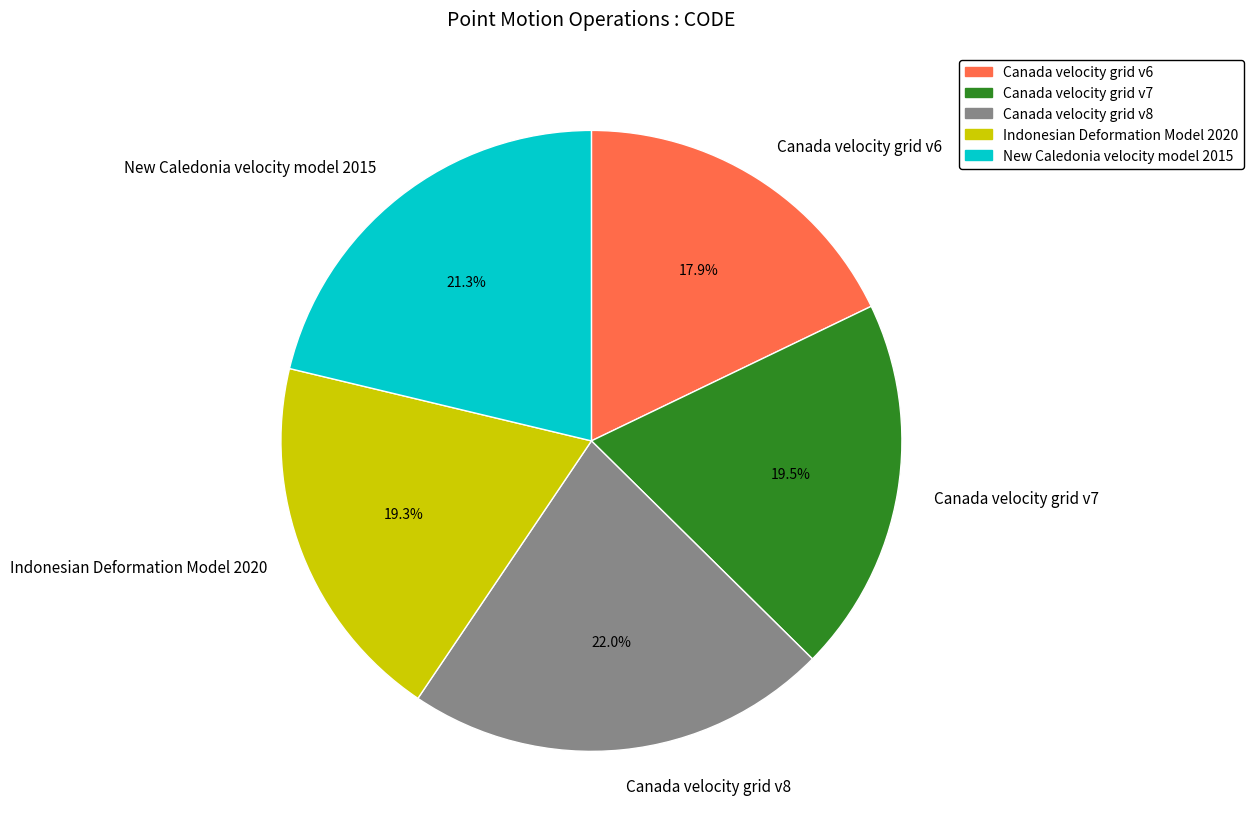

Is it true that New Caledonia velocity model 2015 is 21% of the pie?

True